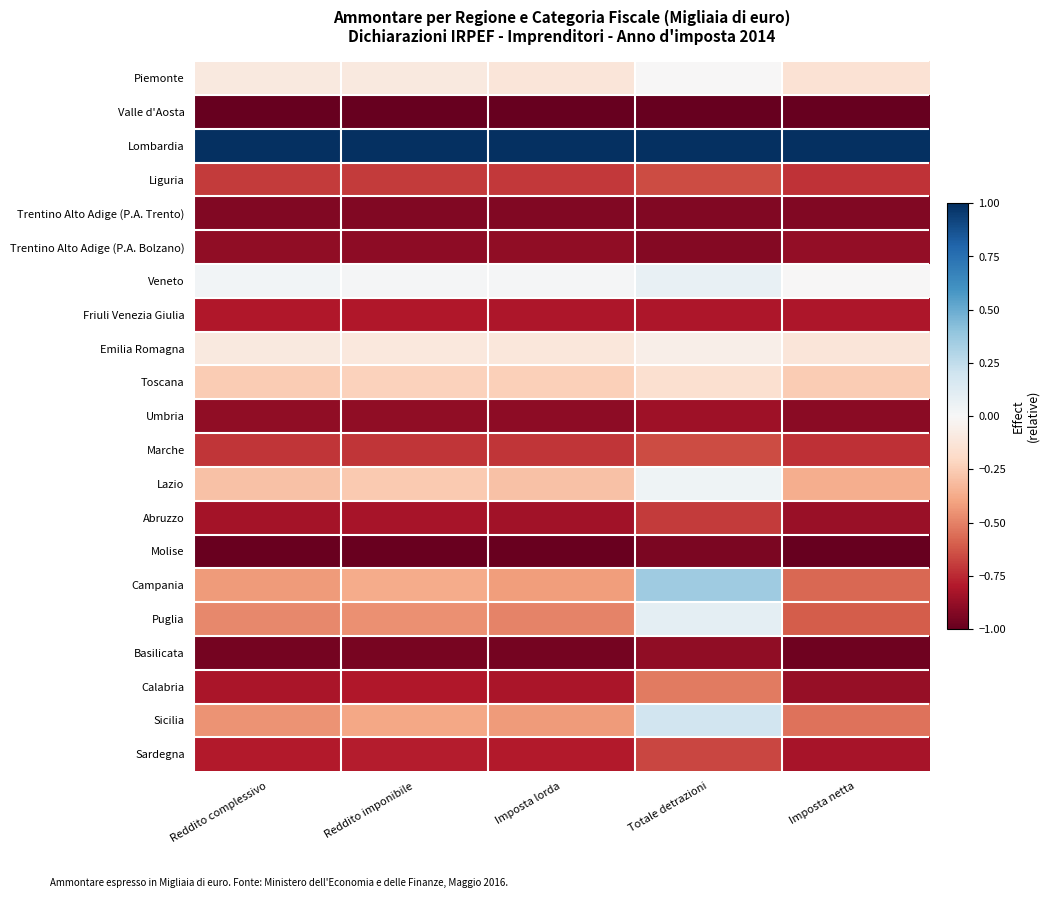

Reading left to right, extract all data points from this chart.

Piemonte: Reddito complessivo=-0.1	Reddito imponibile=-0.1	Imposta lorda=-0.1	Totale detrazioni=-0.0	Imposta netta=-0.1
Valle d'Aosta: Reddito complessivo=-1.0	Reddito imponibile=-1.0	Imposta lorda=-1.0	Totale detrazioni=-1.0	Imposta netta=-1.0
Lombardia: Reddito complessivo=1.0	Reddito imponibile=1.0	Imposta lorda=1.0	Totale detrazioni=1.0	Imposta netta=1.0
Liguria: Reddito complessivo=-0.7	Reddito imponibile=-0.7	Imposta lorda=-0.7	Totale detrazioni=-0.7	Imposta netta=-0.7
Trentino Alto Adige (P.A. Trento): Reddito complessivo=-0.9	Reddito imponibile=-0.9	Imposta lorda=-0.9	Totale detrazioni=-0.9	Imposta netta=-0.9
Trentino Alto Adige (P.A. Bolzano): Reddito complessivo=-0.9	Reddito imponibile=-0.9	Imposta lorda=-0.9	Totale detrazioni=-0.9	Imposta netta=-0.9
Veneto: Reddito complessivo=0.0	Reddito imponibile=0.0	Imposta lorda=0.0	Totale detrazioni=0.1	Imposta netta=-0.0
Friuli Venezia Giulia: Reddito complessivo=-0.8	Reddito imponibile=-0.8	Imposta lorda=-0.8	Totale detrazioni=-0.8	Imposta netta=-0.8
Emilia Romagna: Reddito complessivo=-0.1	Reddito imponibile=-0.1	Imposta lorda=-0.1	Totale detrazioni=-0.1	Imposta netta=-0.1
Toscana: Reddito complessivo=-0.3	Reddito imponibile=-0.2	Imposta lorda=-0.2	Totale detrazioni=-0.2	Imposta netta=-0.3
Umbria: Reddito complessivo=-0.9	Reddito imponibile=-0.9	Imposta lorda=-0.9	Totale detrazioni=-0.8	Imposta netta=-0.9
Marche: Reddito complessivo=-0.7	Reddito imponibile=-0.7	Imposta lorda=-0.7	Totale detrazioni=-0.7	Imposta netta=-0.7
Lazio: Reddito complessivo=-0.3	Reddito imponibile=-0.3	Imposta lorda=-0.3	Totale detrazioni=0.0	Imposta netta=-0.4
Abruzzo: Reddito complessivo=-0.8	Reddito imponibile=-0.8	Imposta lorda=-0.8	Totale detrazioni=-0.7	Imposta netta=-0.9
Molise: Reddito complessivo=-1.0	Reddito imponibile=-1.0	Imposta lorda=-1.0	Totale detrazioni=-0.9	Imposta netta=-1.0
Campania: Reddito complessivo=-0.4	Reddito imponibile=-0.4	Imposta lorda=-0.4	Totale detrazioni=0.4	Imposta netta=-0.6
Puglia: Reddito complessivo=-0.5	Reddito imponibile=-0.5	Imposta lorda=-0.5	Totale detrazioni=0.1	Imposta netta=-0.6
Basilicata: Reddito complessivo=-1.0	Reddito imponibile=-1.0	Imposta lorda=-1.0	Totale detrazioni=-0.9	Imposta netta=-1.0
Calabria: Reddito complessivo=-0.8	Reddito imponibile=-0.8	Imposta lorda=-0.8	Totale detrazioni=-0.5	Imposta netta=-0.9
Sicilia: Reddito complessivo=-0.4	Reddito imponibile=-0.4	Imposta lorda=-0.4	Totale detrazioni=0.2	Imposta netta=-0.5
Sardegna: Reddito complessivo=-0.8	Reddito imponibile=-0.8	Imposta lorda=-0.8	Totale detrazioni=-0.7	Imposta netta=-0.8